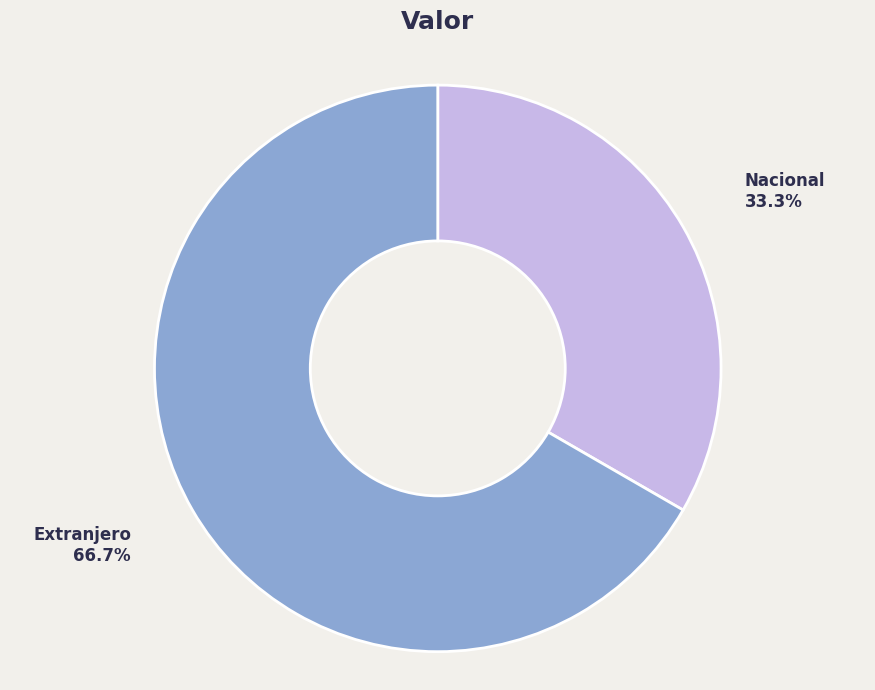

How many segments does this pie chart have?

2